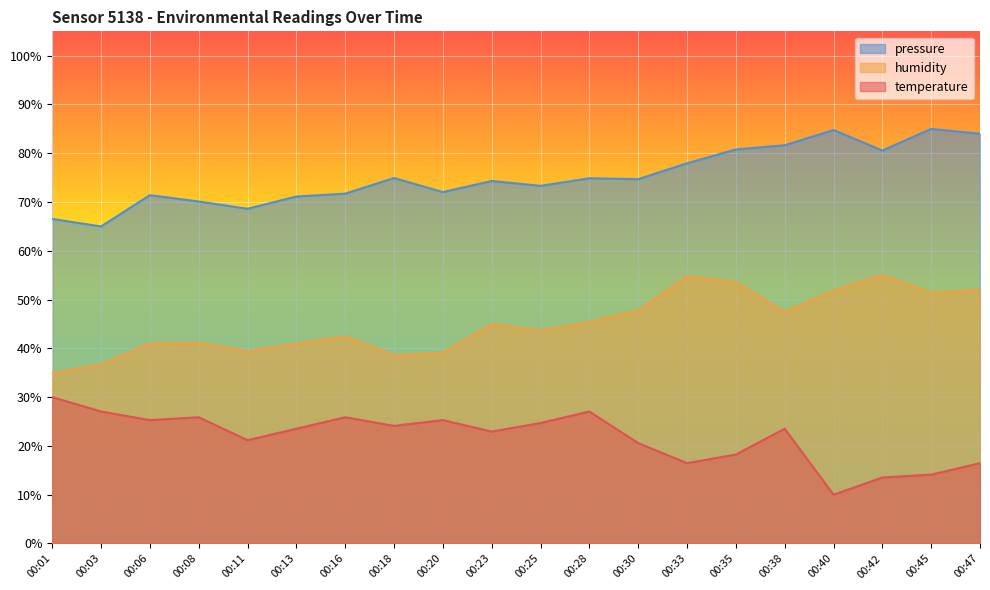

Where does the humidity series first go above 45?

00:28